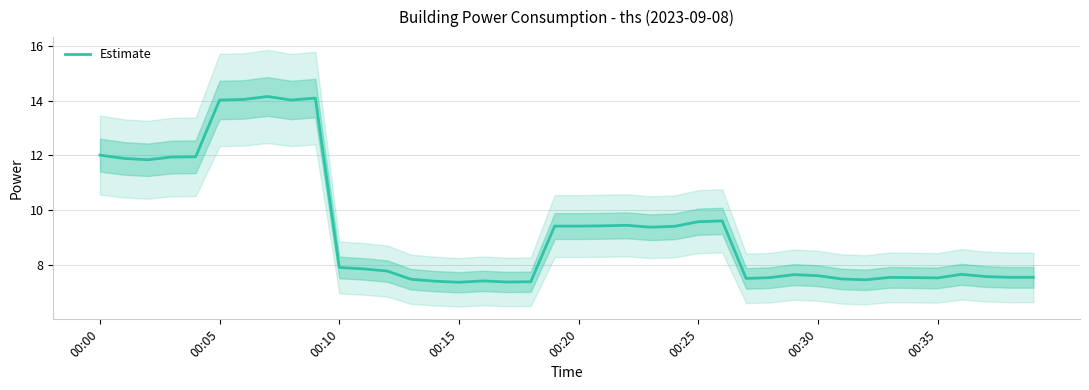

What is the highest value of the Estimate series?

14.2